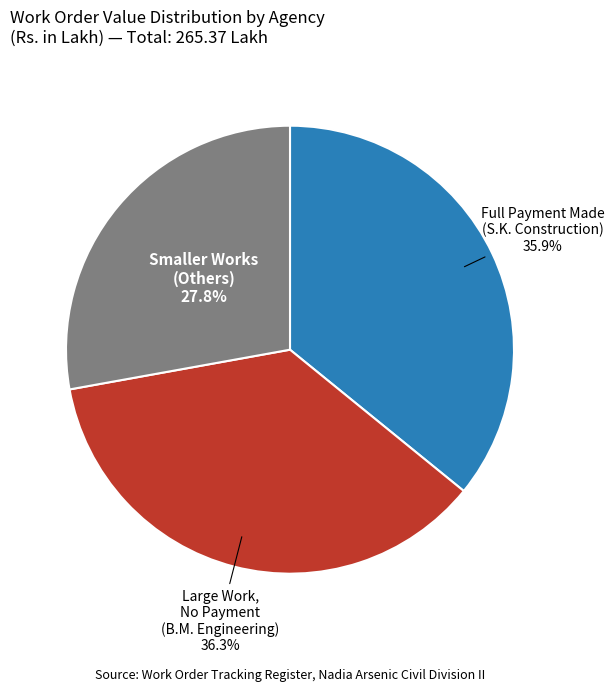

Count the number of slices in the pie.

3